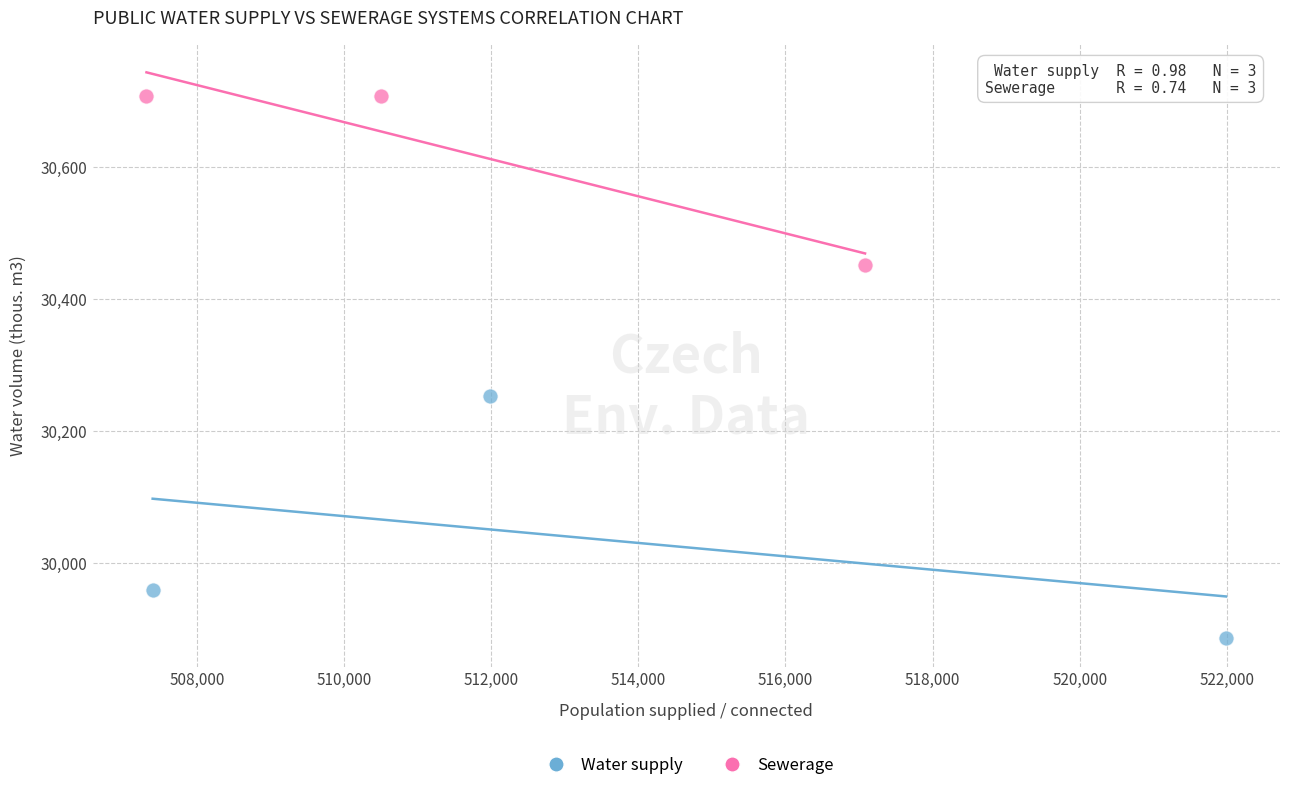

Which series contains the highest Y value?

Sewerage